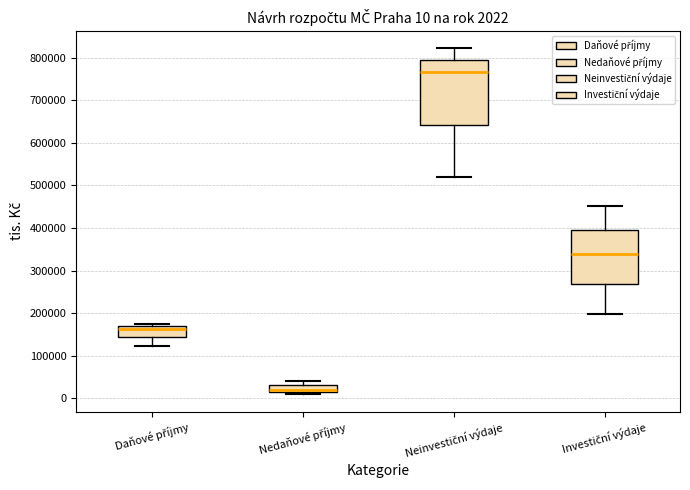

Which box's median line is the highest?

Neinvestiční výdaje